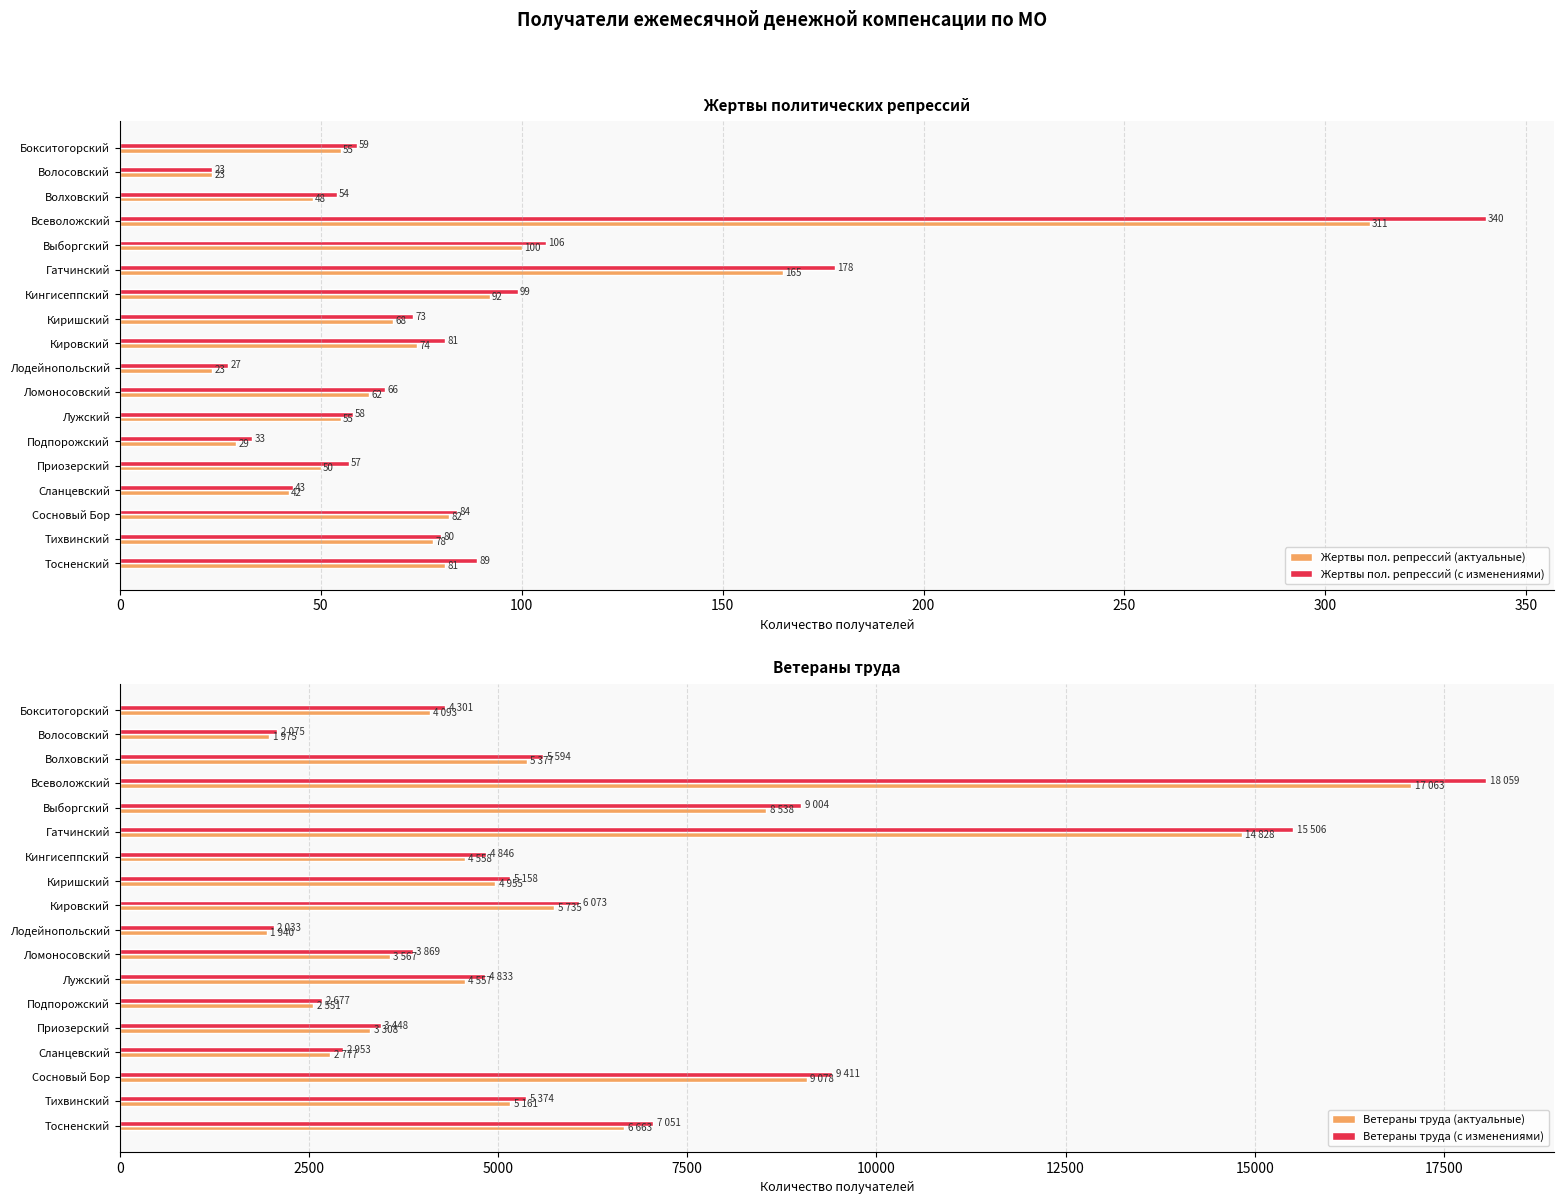

What is the maximum value for Жертвы пол. репрессий (с изменениями)?

340